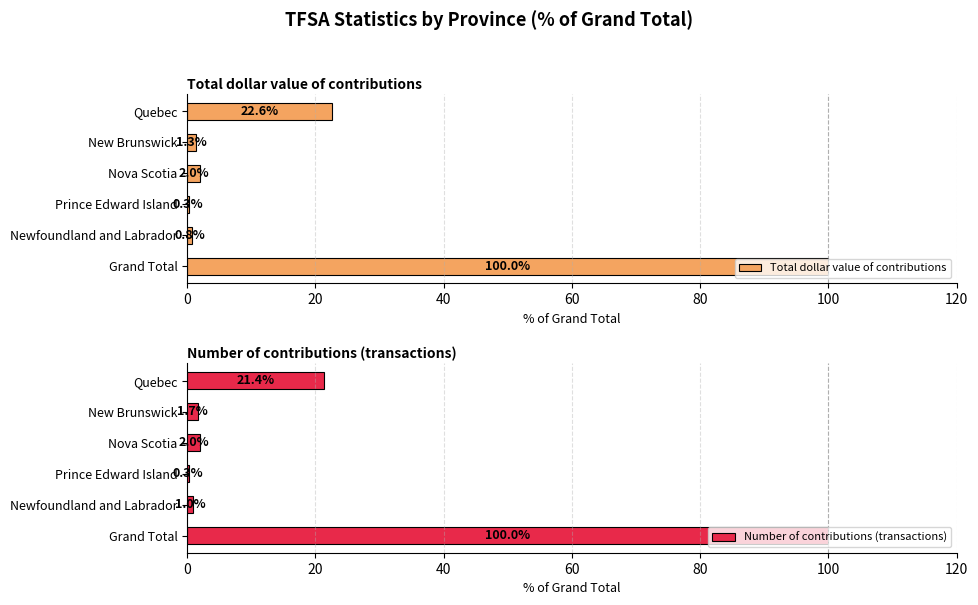

Rank the series by their average value, from highest to lowest.

Total dollar value of contributions, Number of contributions (transactions)